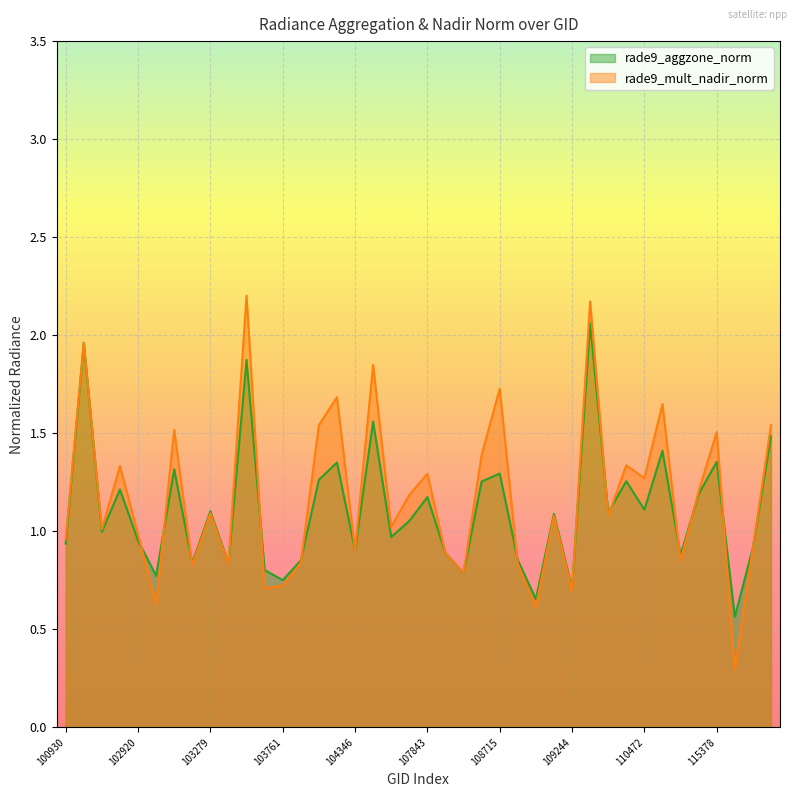

What is the difference between the rade9_aggzone_norm values at 110299 and 115265?

0.1